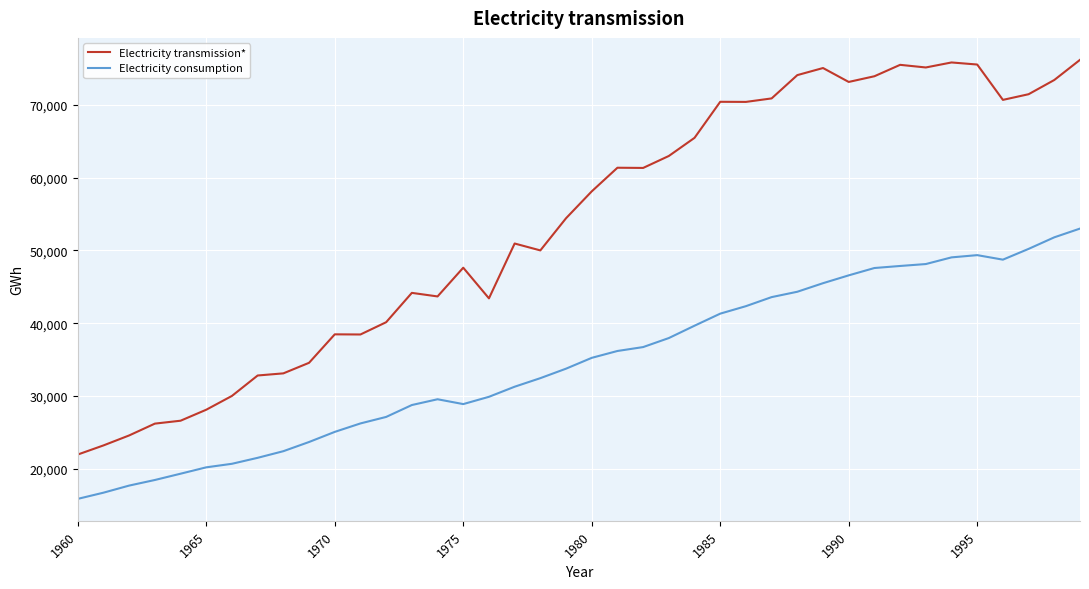

What is the difference between the maximum and minimum values in the Electricity consumption series?

37109